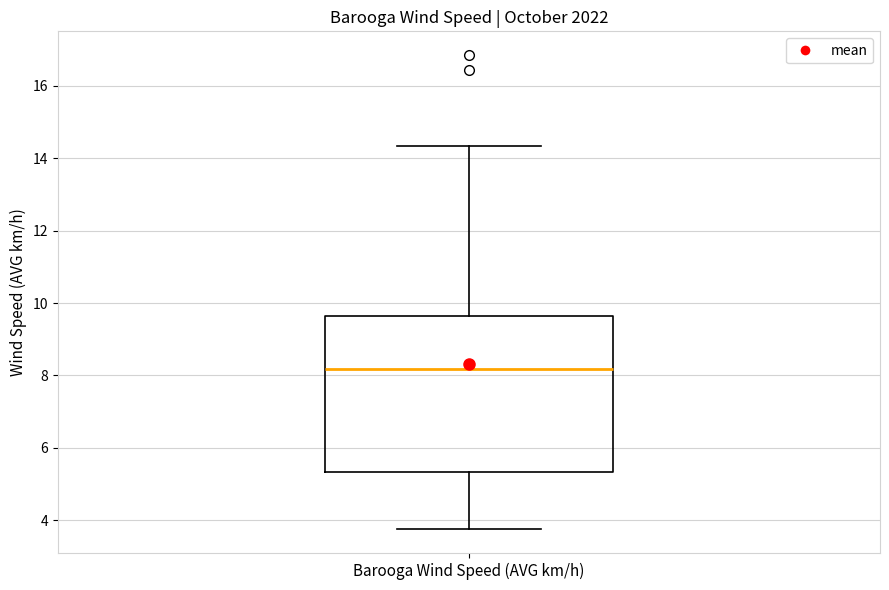

Where does the median line of the box for Barooga Wind Speed (AVG km/h) sit on the y-axis? The values are not printed on the chart, so give them approximately, as read against the axis.

8.2